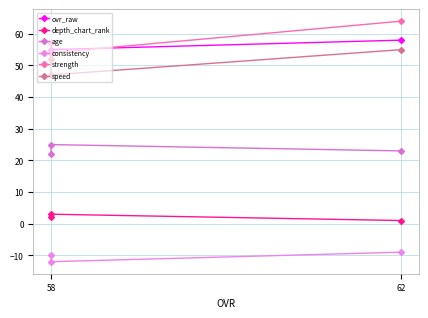

What is the average value of the consistency series?

-10